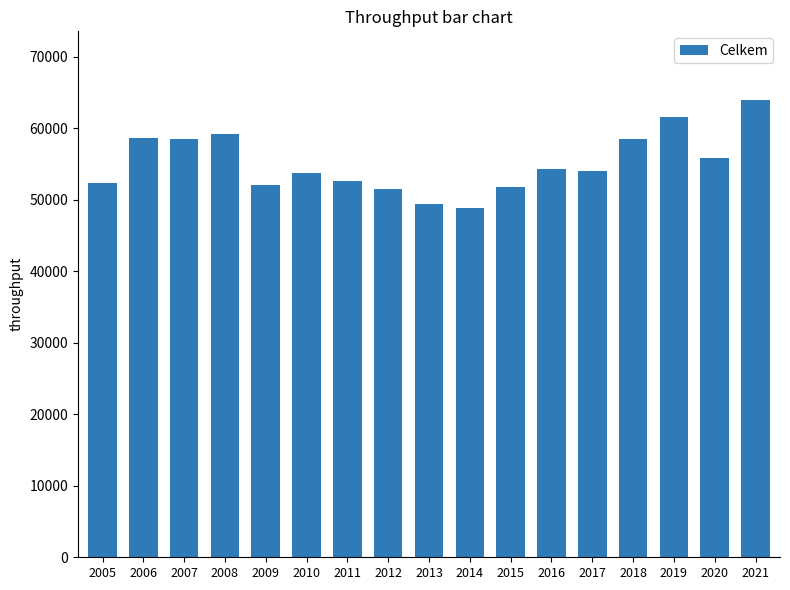

What is the average value?

55133.7